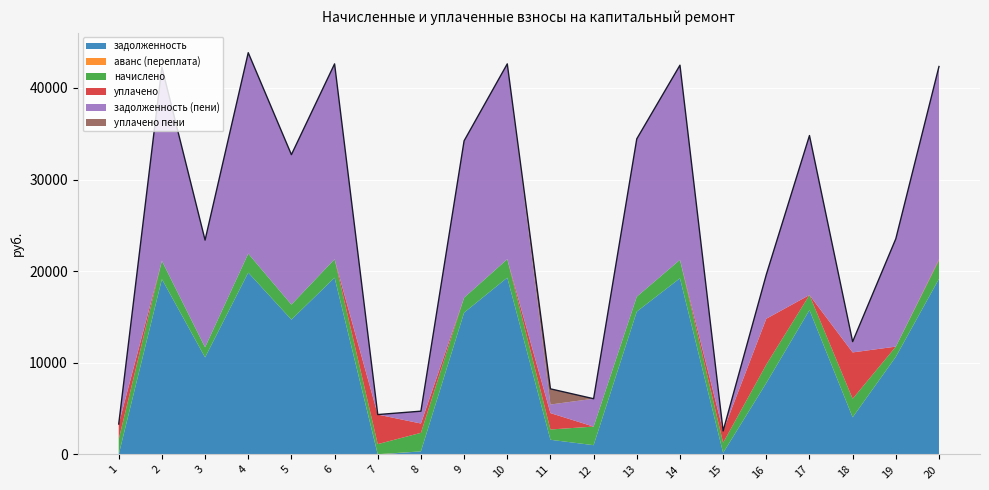

How many times do аванс (переплата) and задолженность (пени) cross each other?

3